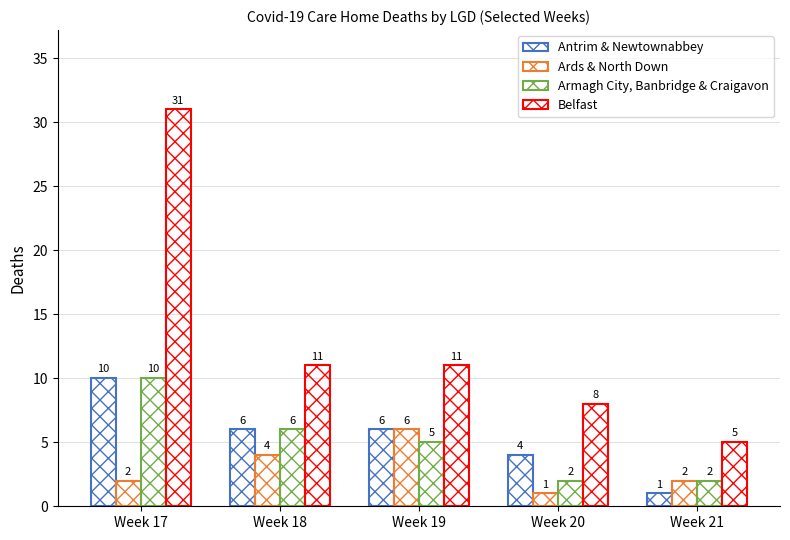

How many groups of bars are there?

5